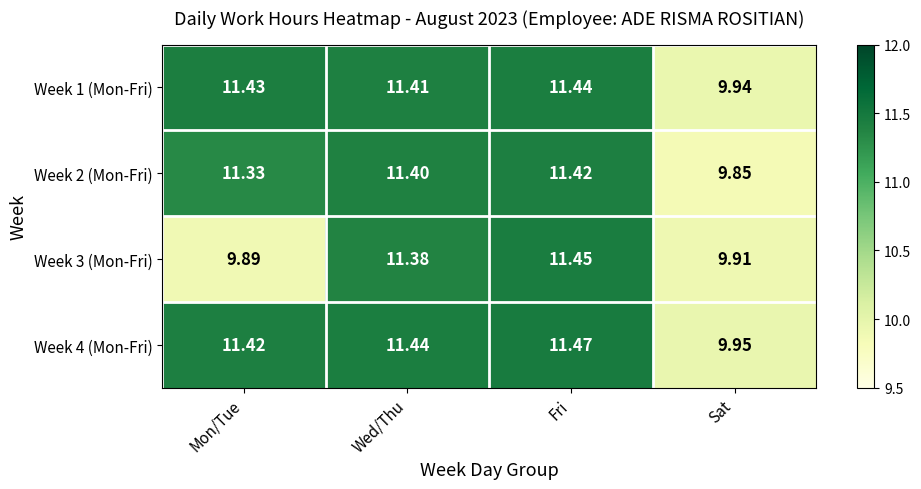

Which category has the lowest value across all series?

Sat